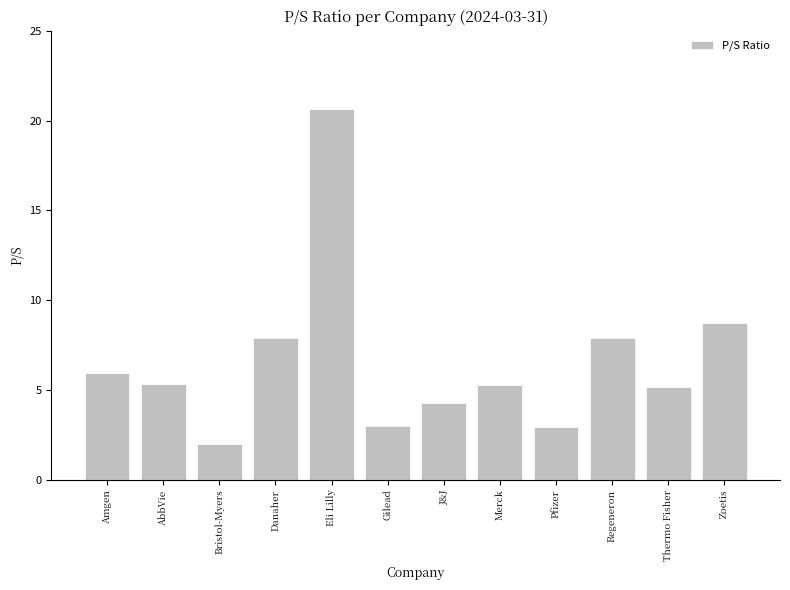

What is the label of the 4th bar from the left?

Danaher